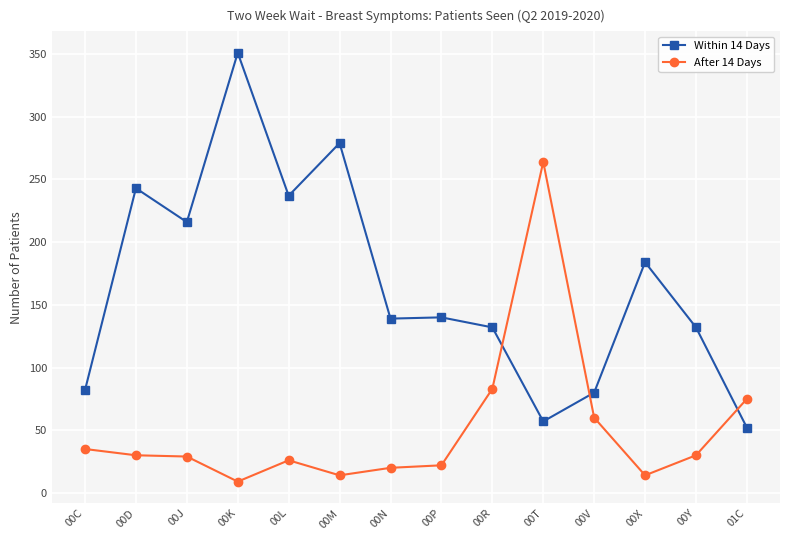

The value of Within 14 Days at 00V is 23. True or false?

False